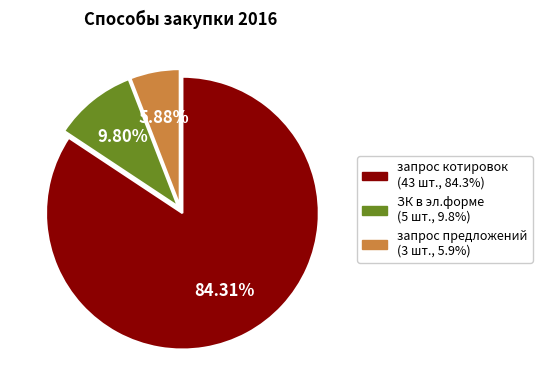

Count the number of slices in the pie.

3